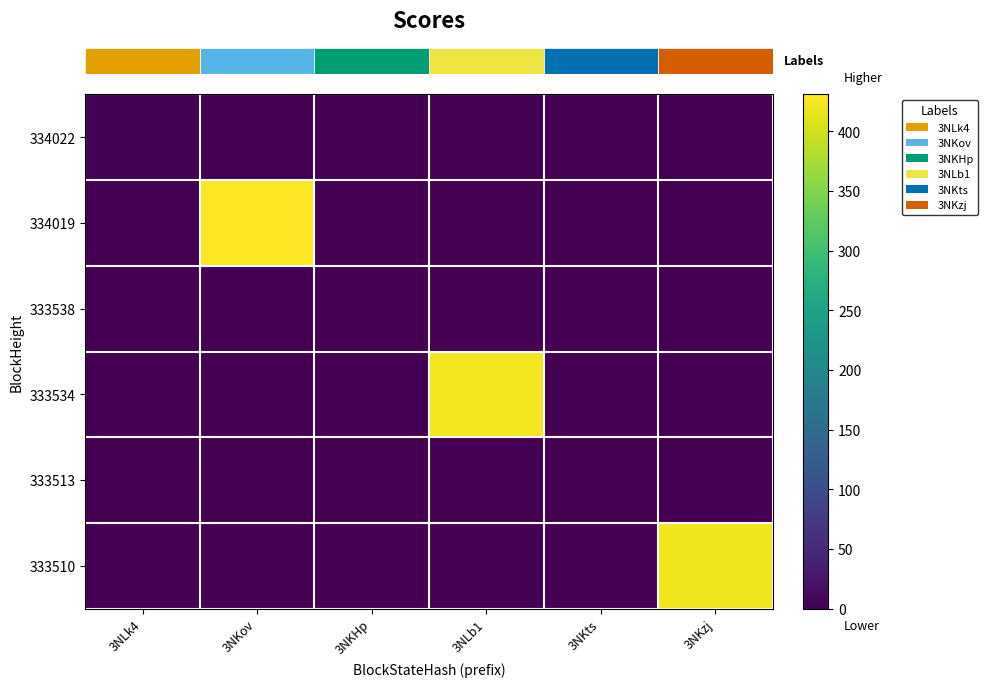

How many categories are shown in the chart?

6